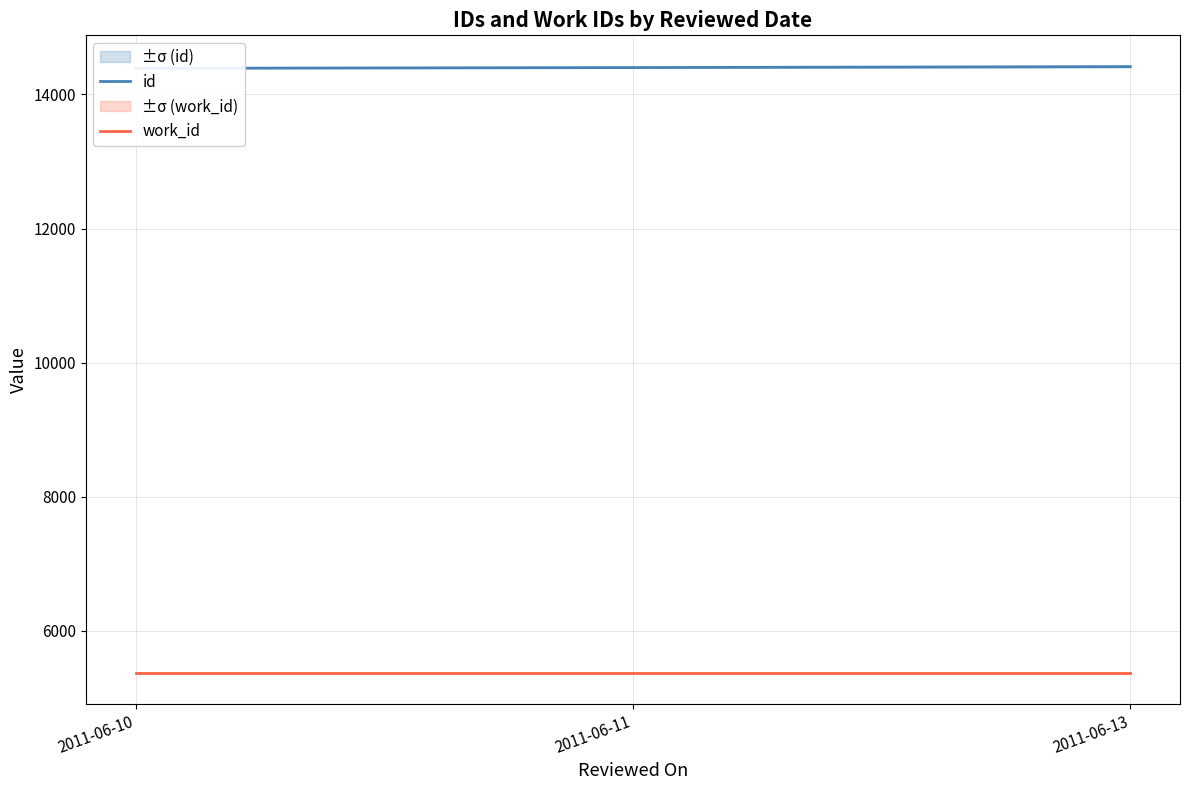

List the labels in order of work_id value, largest first.

2011-06-10, 2011-06-11, 2011-06-13